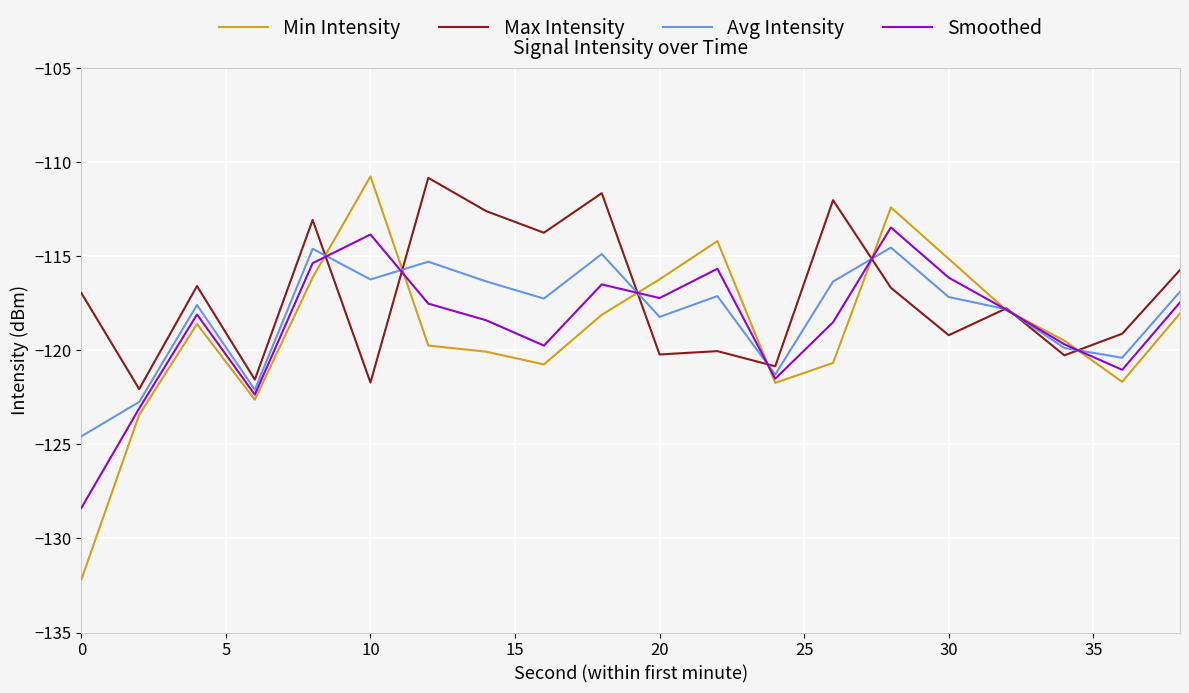

Which series has the widest spread of values?

Min Intensity